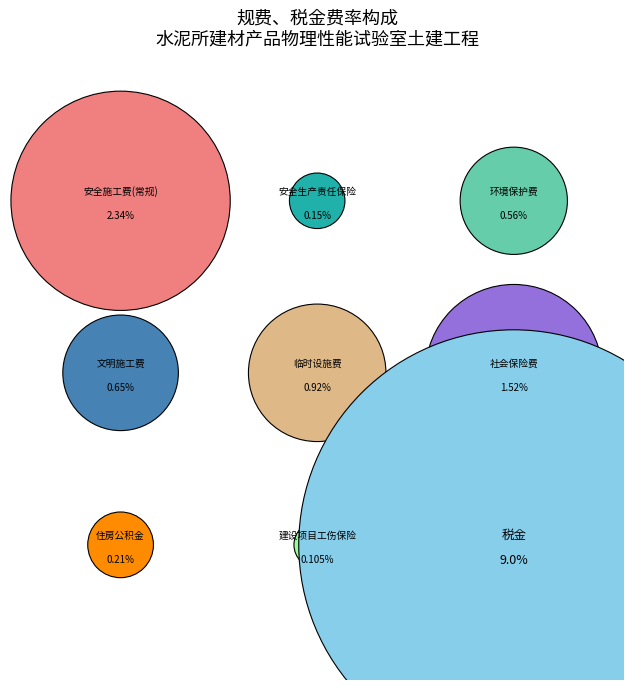

Is the sum of 安全施工费(常规) and 文明施工费 greater than half?

No